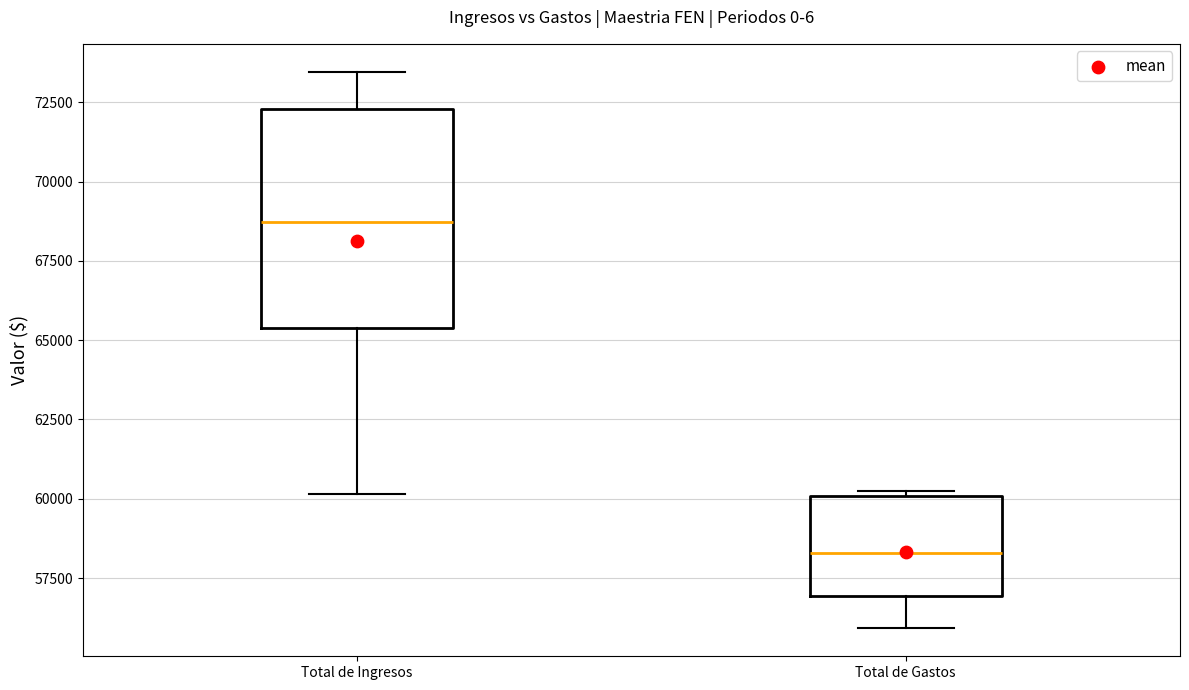

Where does the lower whisker of the box for Total de Gastos end on the y-axis? The values are not printed on the chart, so give them approximately, as read against the axis.

56000